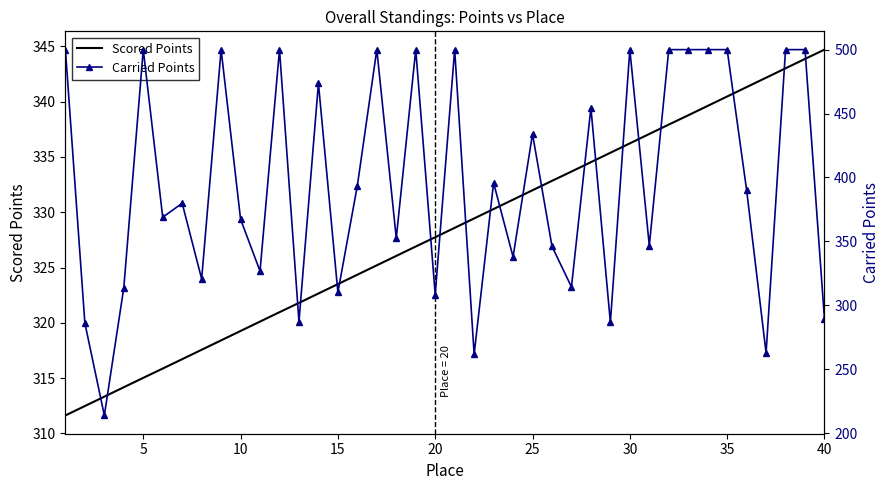

True or false: Scored Points has a value of 90.9 at 30.

False